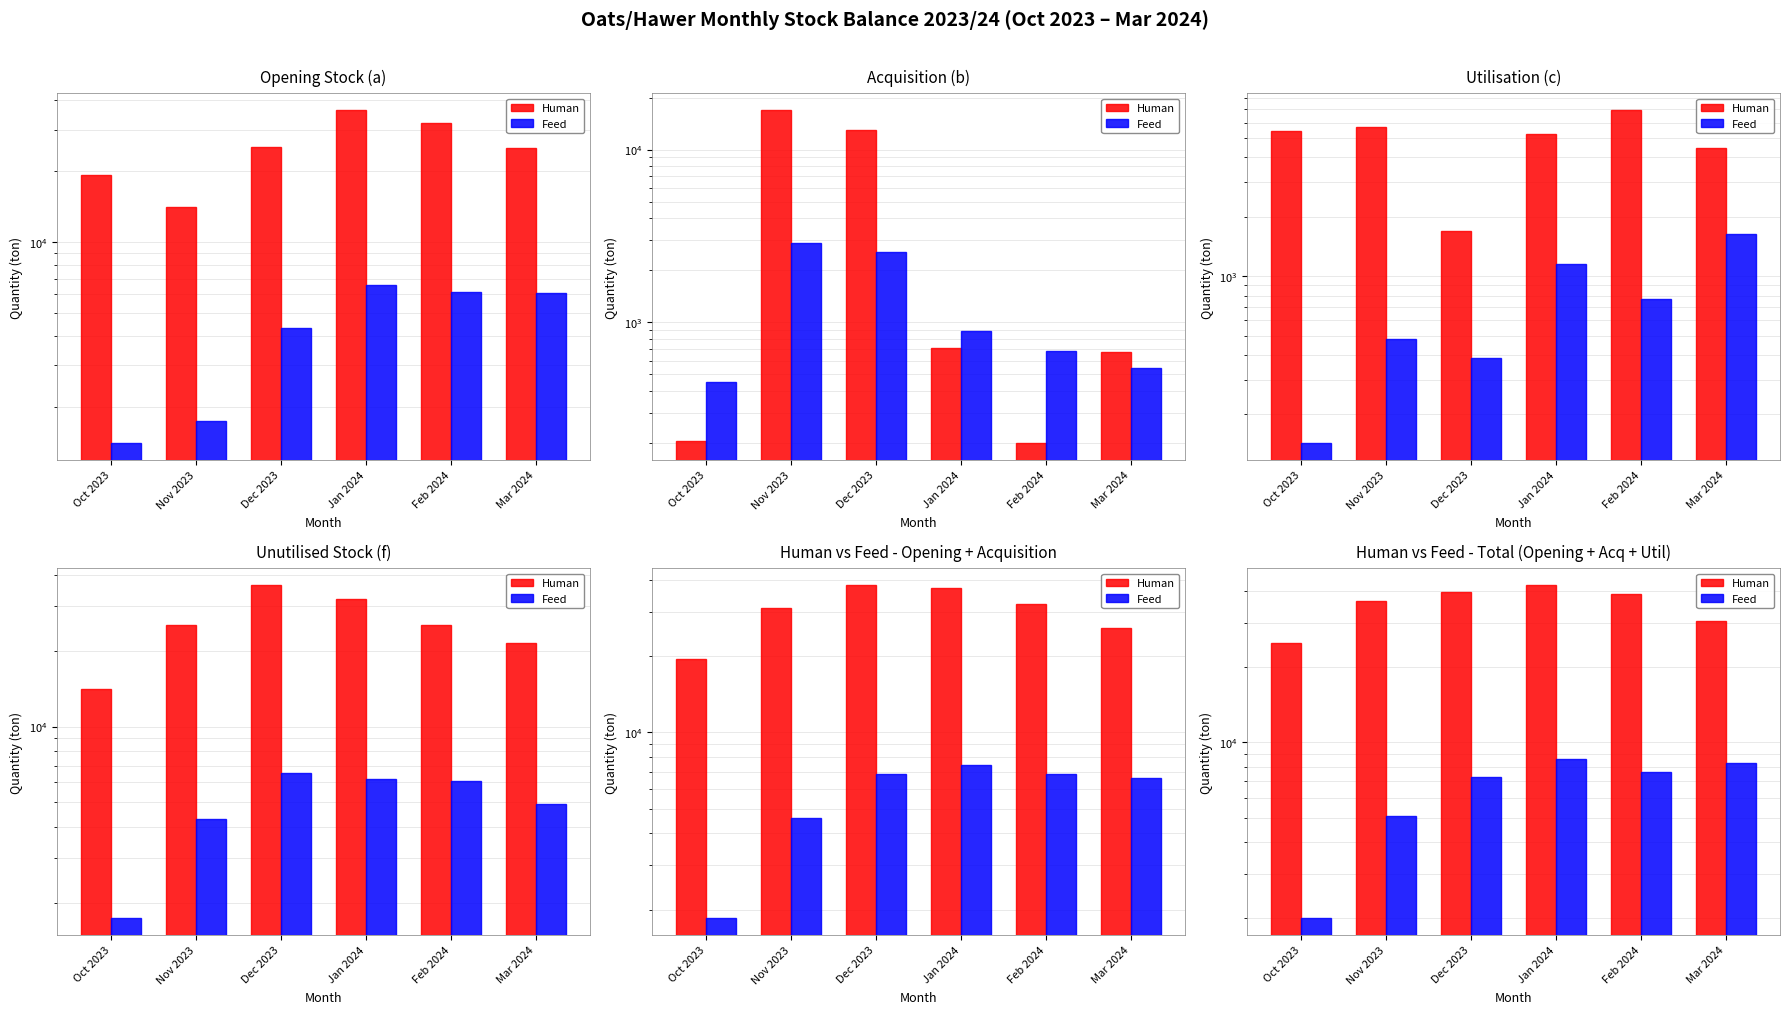

At Jan 2024, list the series in order from smallest to largest.

Feed, Human